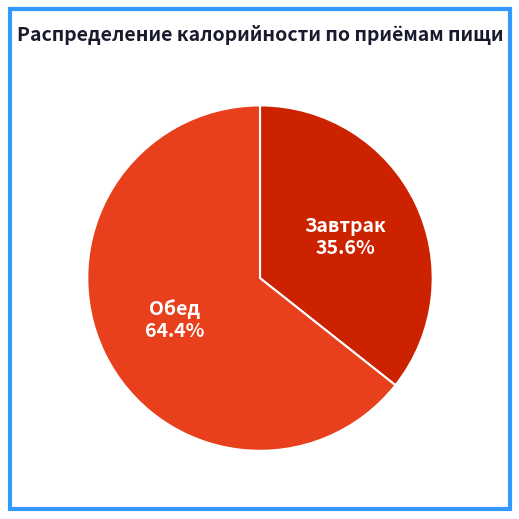

How many slices are in this pie chart?

2